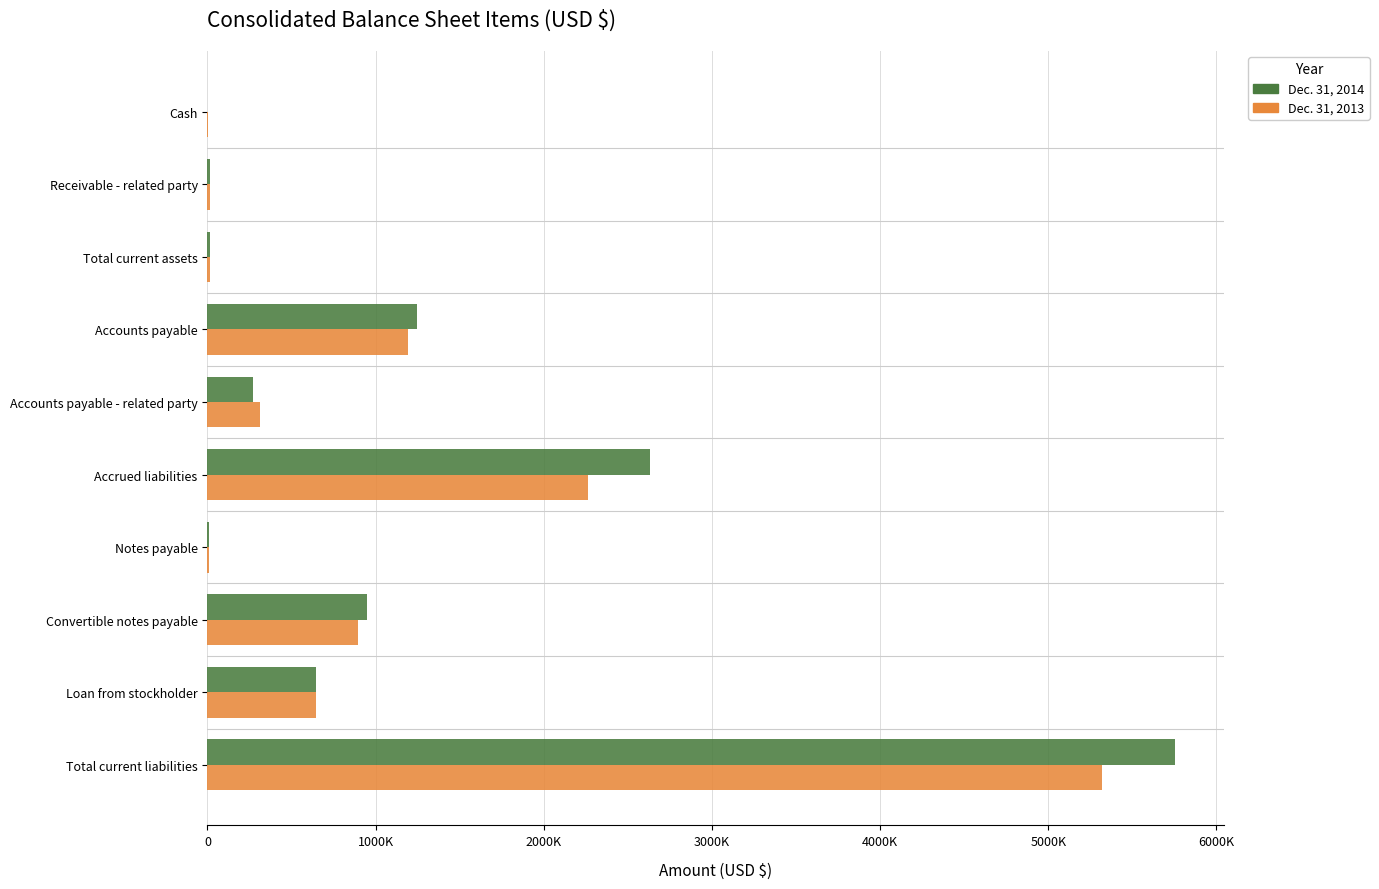

At which category is the sum across all series the highest?

Total current liabilities